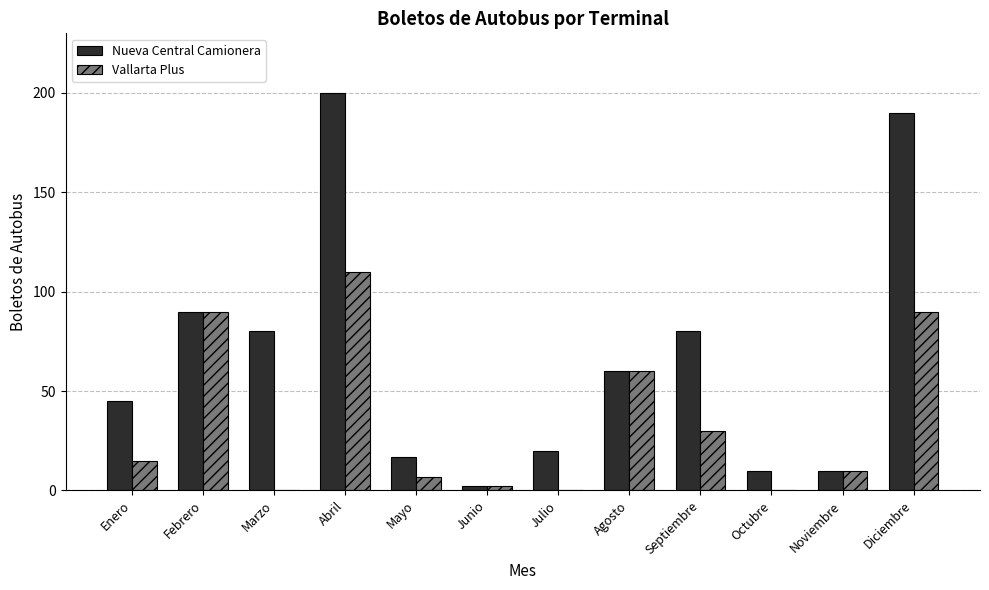

What is the difference between the Nueva Central Camionera values at Octubre and Agosto?

50